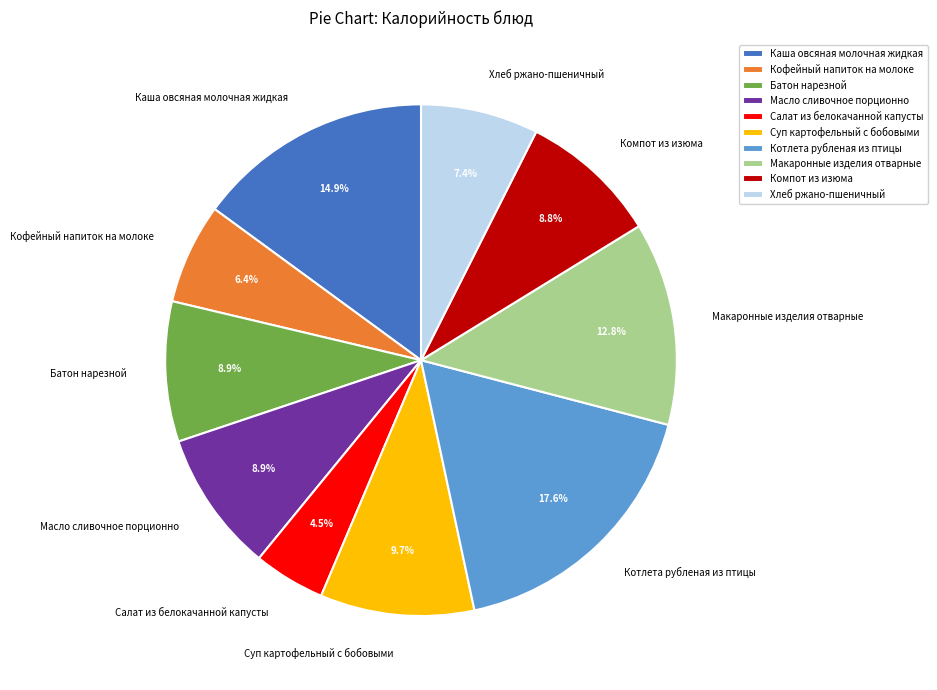

The Кофейный напиток на молоке slice represents 17% of the pie. True or false?

False